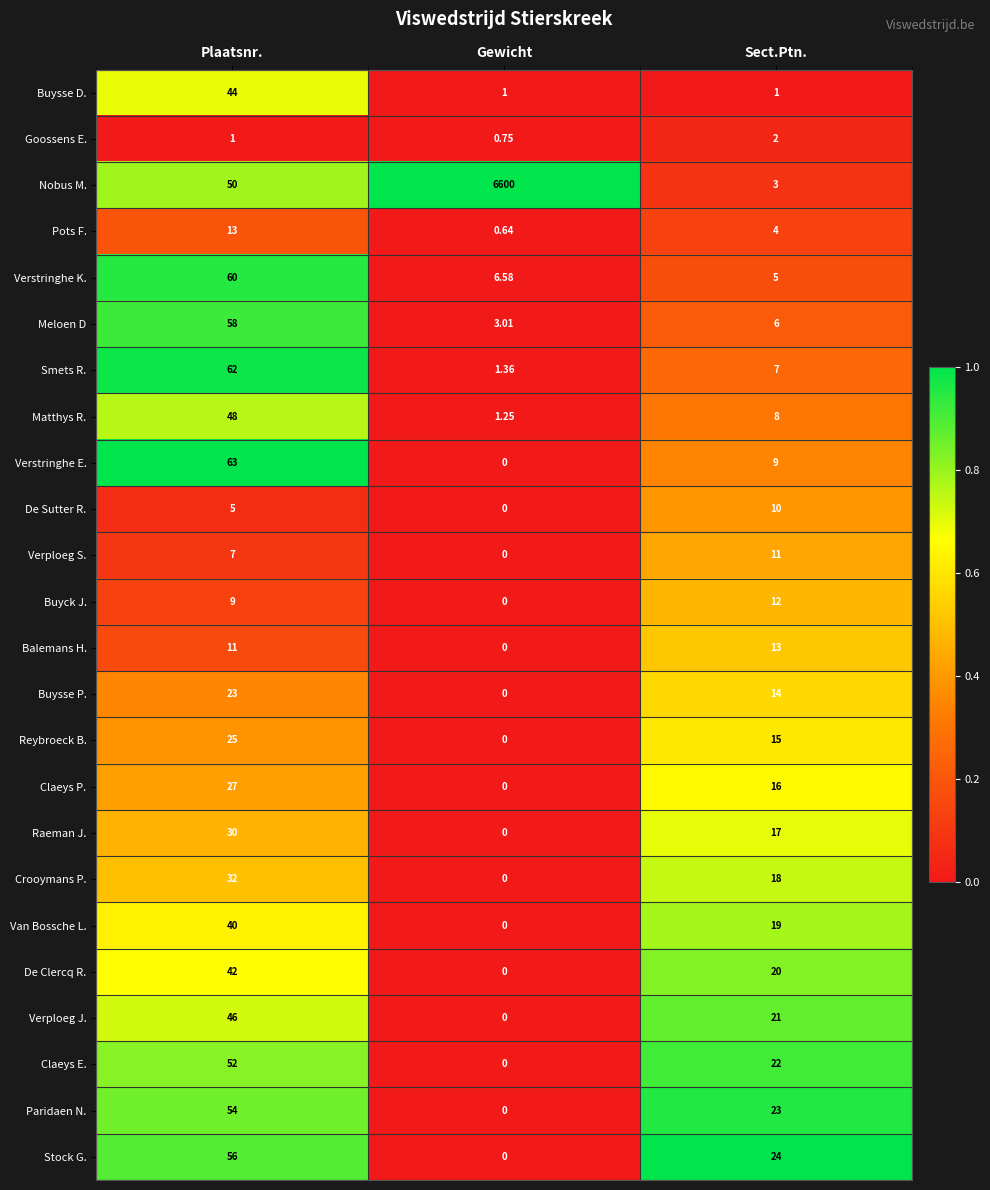

At Plaatsnr., list the series in order from largest to smallest.

Verstringhe E., Smets R., Verstringhe K., Meloen D, Stock G., Paridaen N., Claeys E., Nobus M., Matthys R., Verploeg J., Buysse D., De Clercq R., Van Bossche L., Crooymans P., Raeman J., Claeys P., Reybroeck B., Buysse P., Pots F., Balemans H., Buyck J., Verploeg S., De Sutter R., Goossens E.